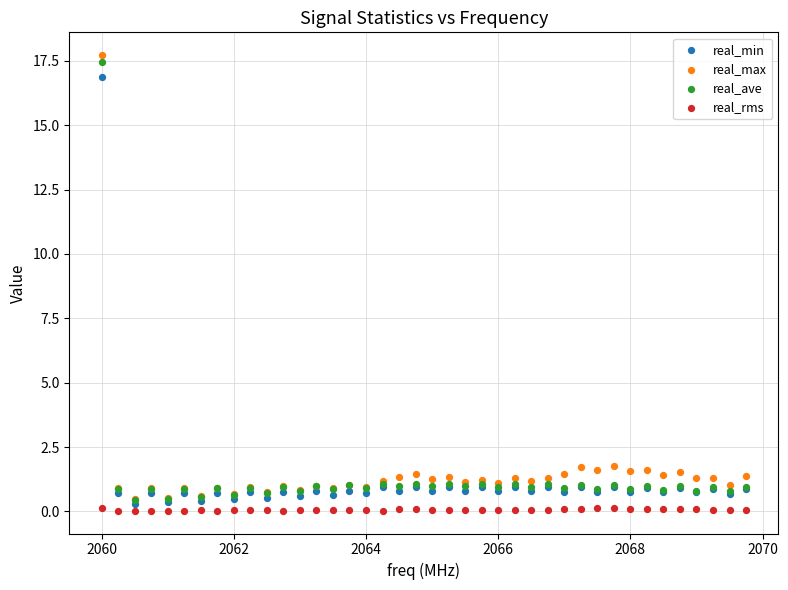

What are all the series names shown in the legend?

real_min, real_max, real_ave, real_rms